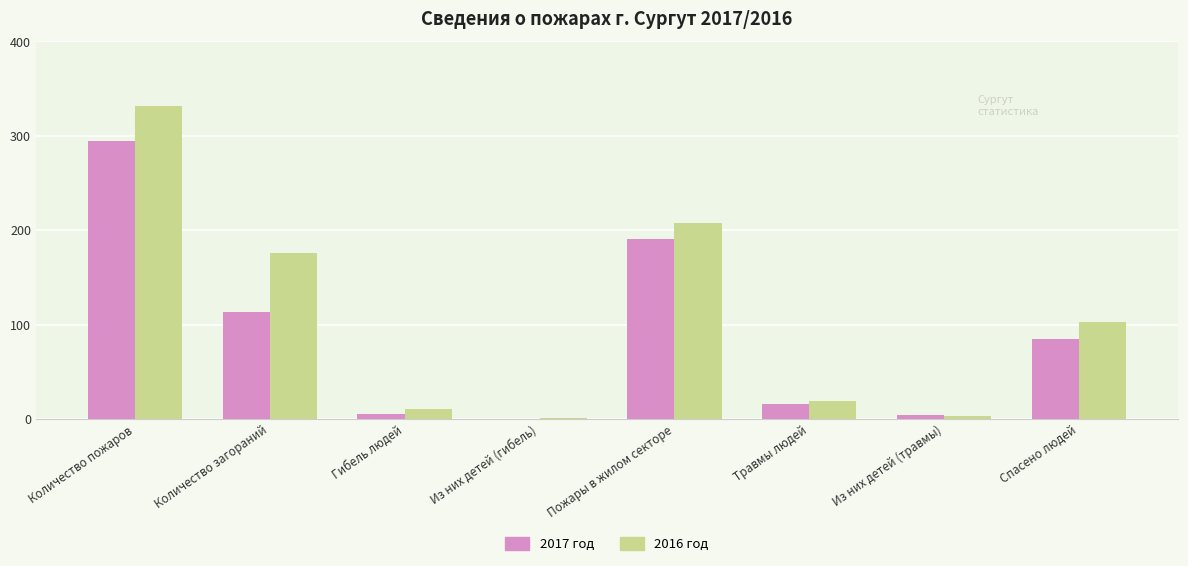

Are the bars grouped side by side (vs. stacked)?

Yes